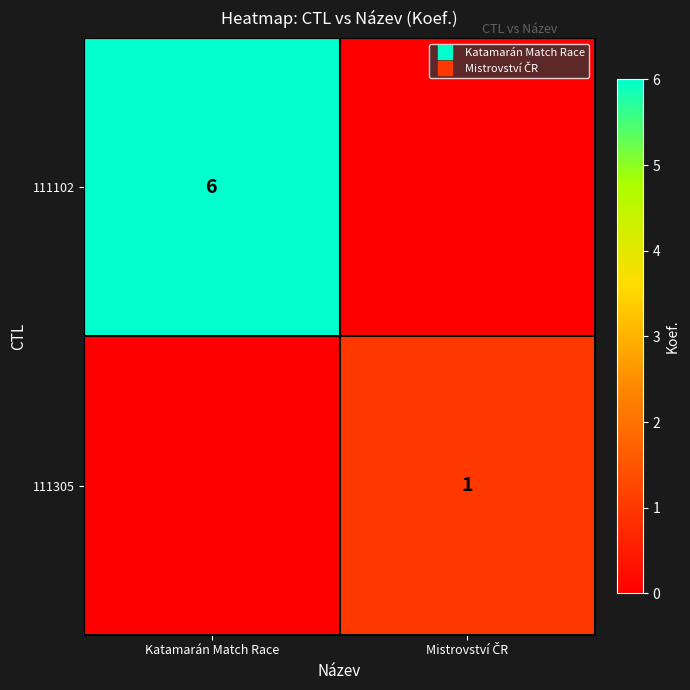

Rank the series at Katamarán Match Race from highest to lowest value.

111102, 111305